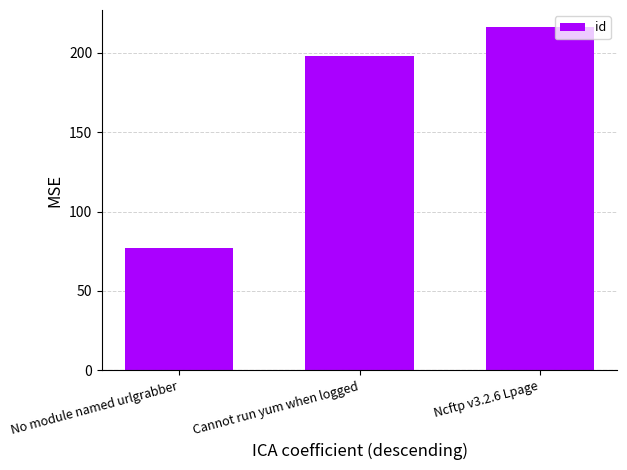

What is the label of the 1st bar from the left?

No module named urlgrabber